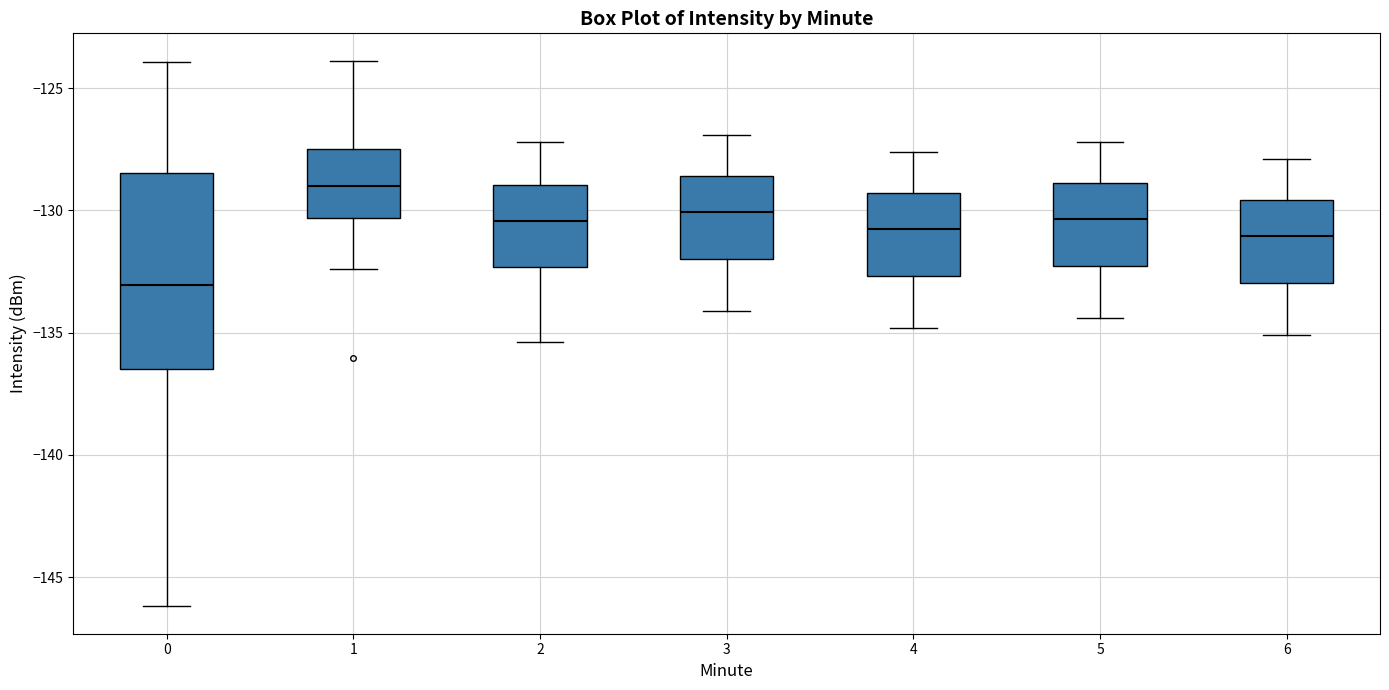

Reading left to right, transcribe this box plot: for each box, give where its median line is, the range the box spans, and where its two whiskers end, as read against the y-axis. The values are not printed on the chart, so give them approximately, as read against the axis.

0: median -133.0, box -136.5 to -128.5, whiskers -146.0 to -124.0
1: median -129.0, box -130.5 to -127.5, whiskers -132.5 to -124.0
2: median -130.5, box -132.5 to -129.0, whiskers -135.5 to -127.0
3: median -130.0, box -132.0 to -128.5, whiskers -134.0 to -127.0
4: median -130.5, box -132.5 to -129.5, whiskers -135.0 to -127.5
5: median -130.5, box -132.5 to -129.0, whiskers -134.5 to -127.0
6: median -131.0, box -133.0 to -129.5, whiskers -135.0 to -128.0